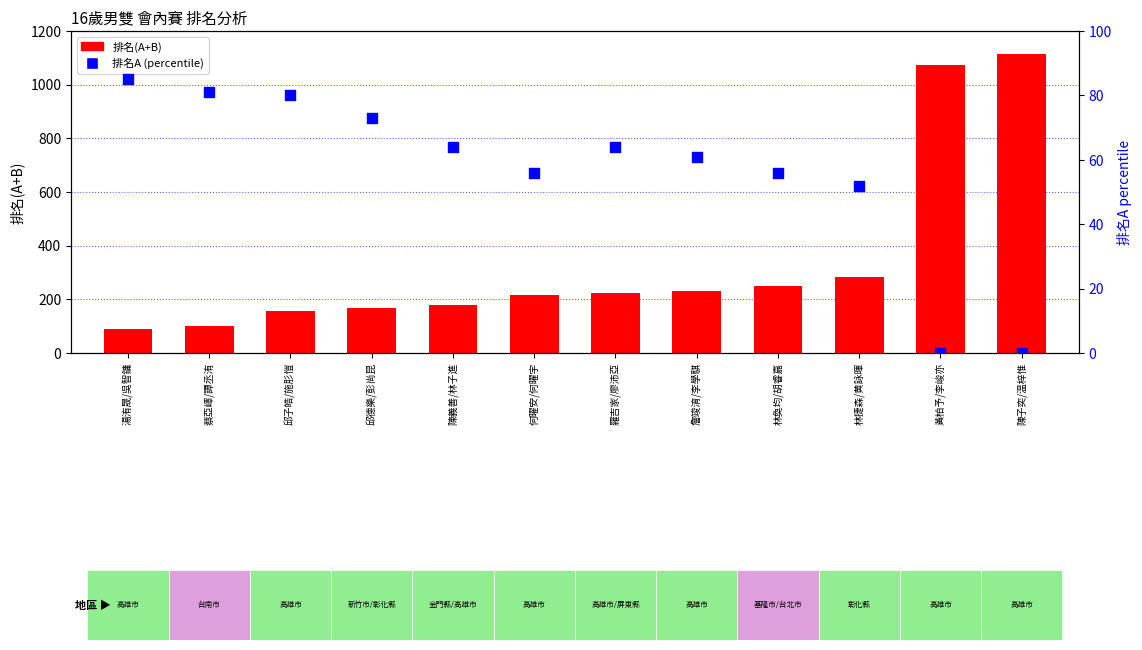

What is the total value across all series at 黃柏予/李峻亦?

1072